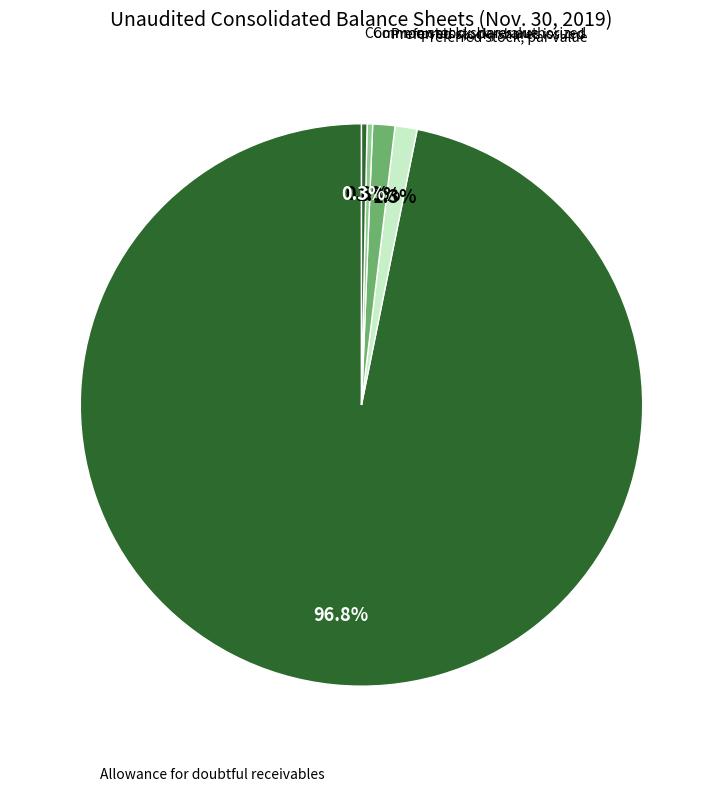

Which category has the biggest portion of the pie?

Allowance for doubtful receivables